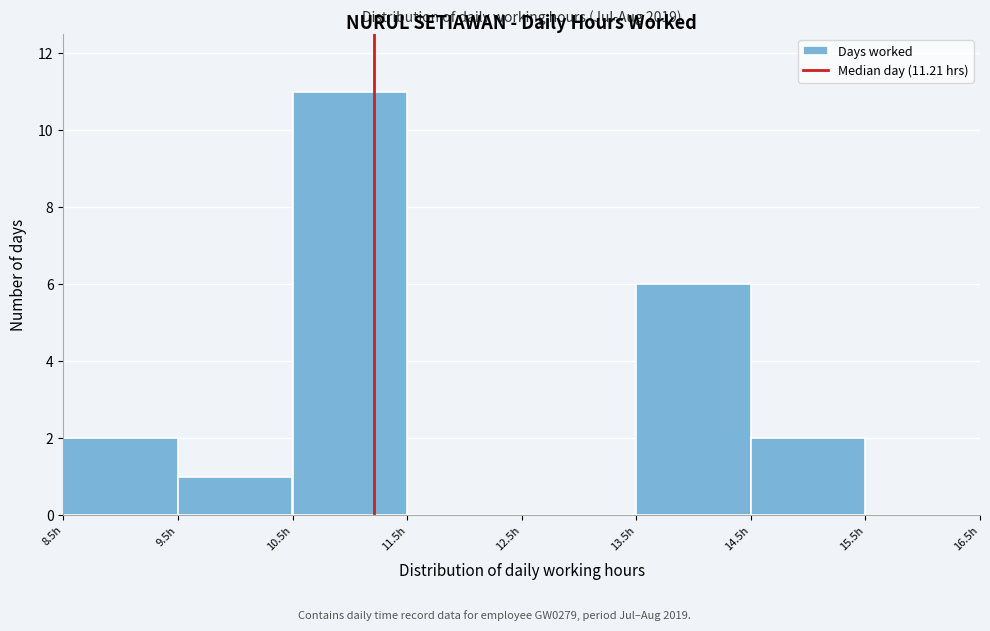

Over which range of the x-axis is the bar tallest?

10.5 to 11.5